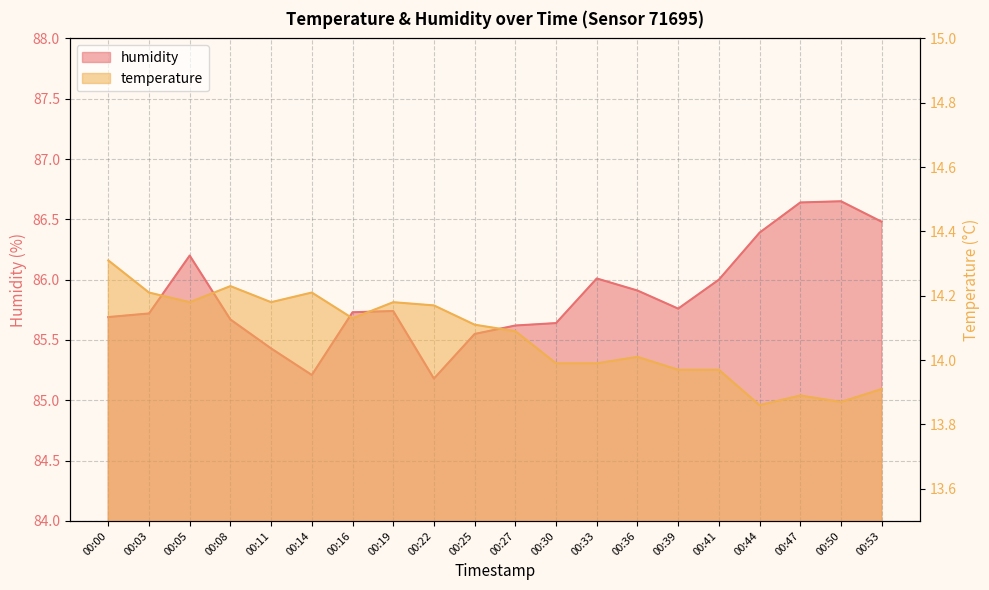

Does the chart display data point markers on the line(s)?

No